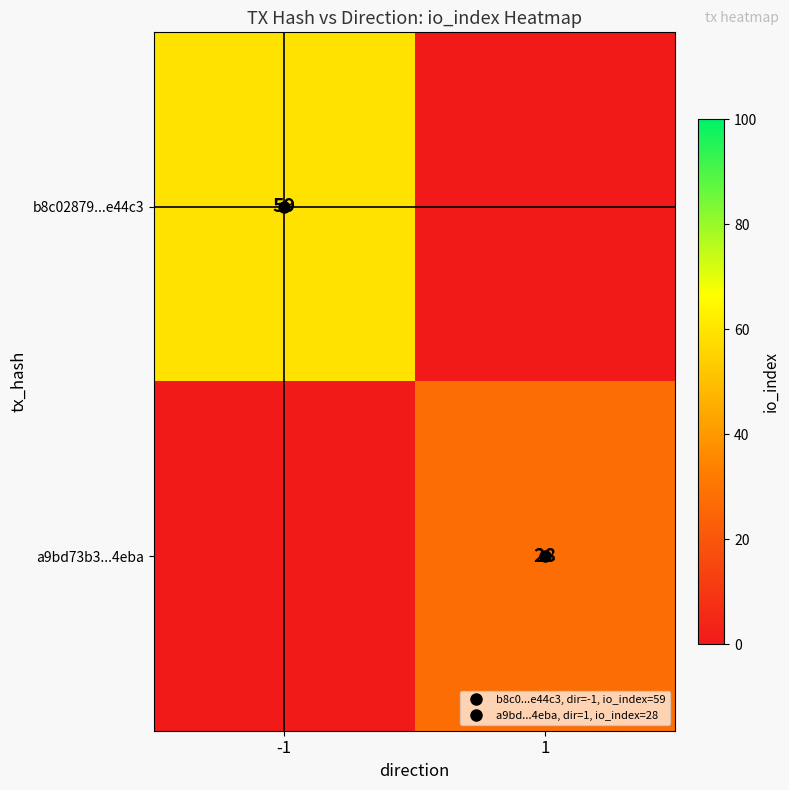

The value of a9bd73b3...4eba at 1 is 28. True or false?

True